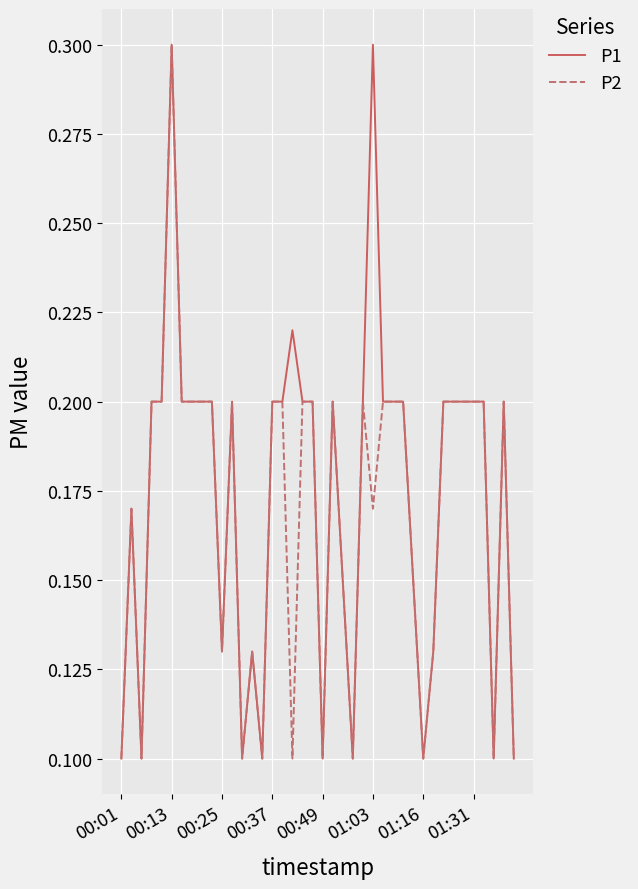

At how many categories does at least one series exceed 0?

40